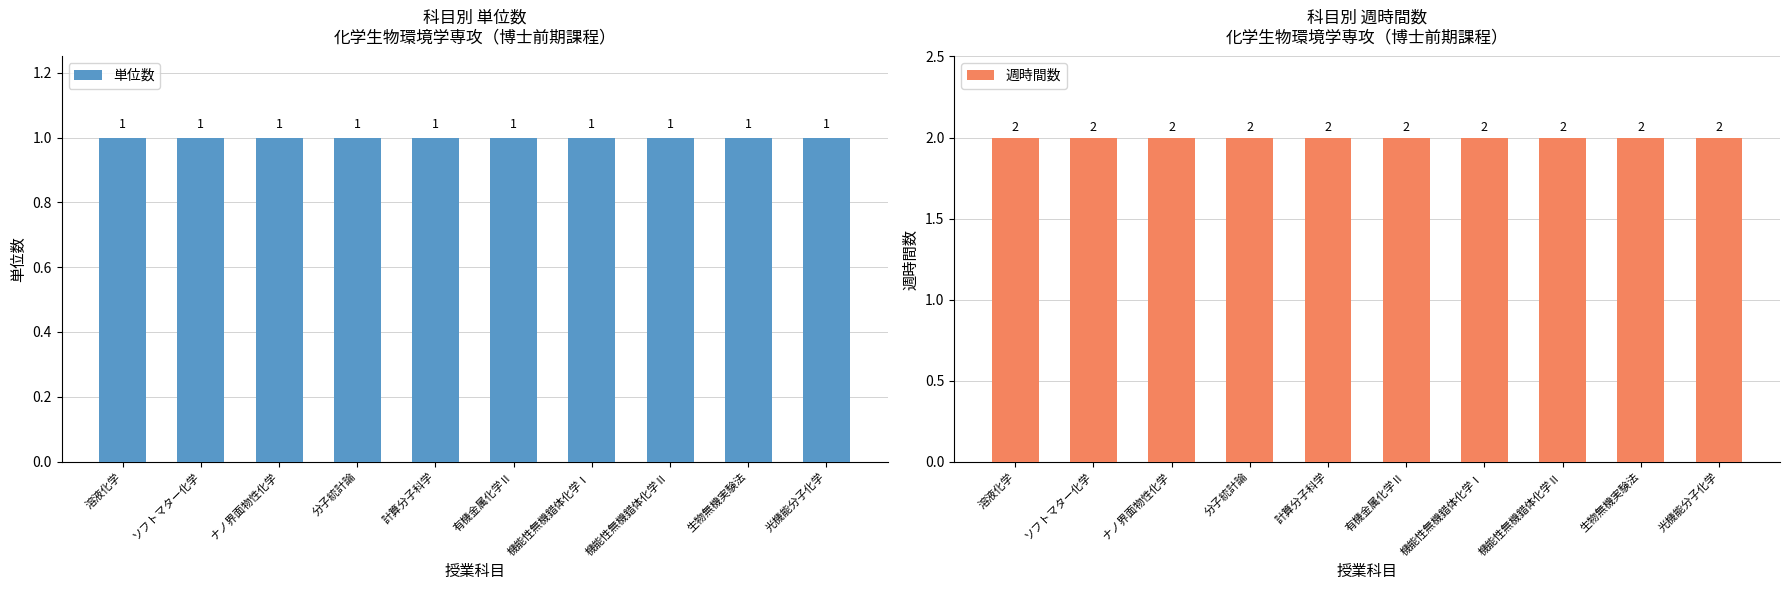

What is the average value of the 週時間数 series?

2